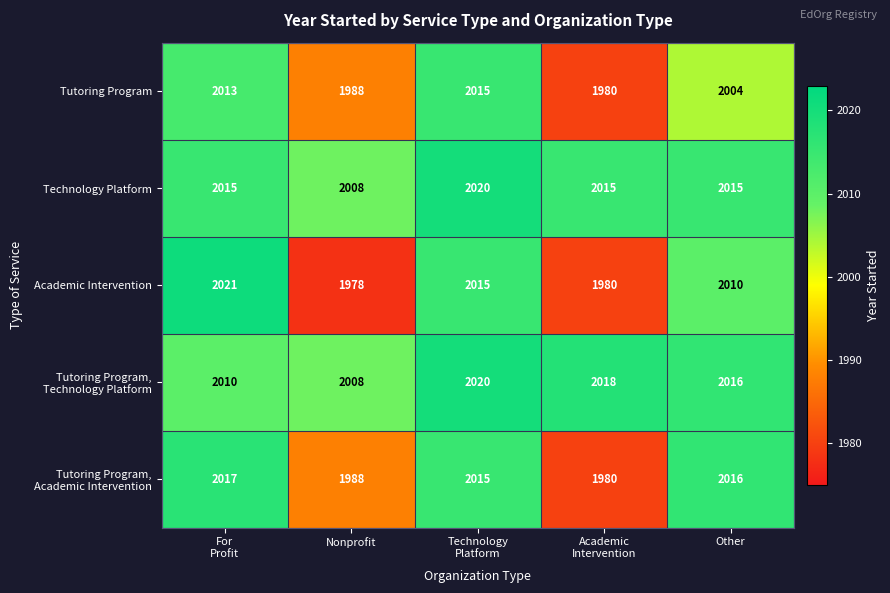

What is the difference between the highest and lowest values at Other?

12